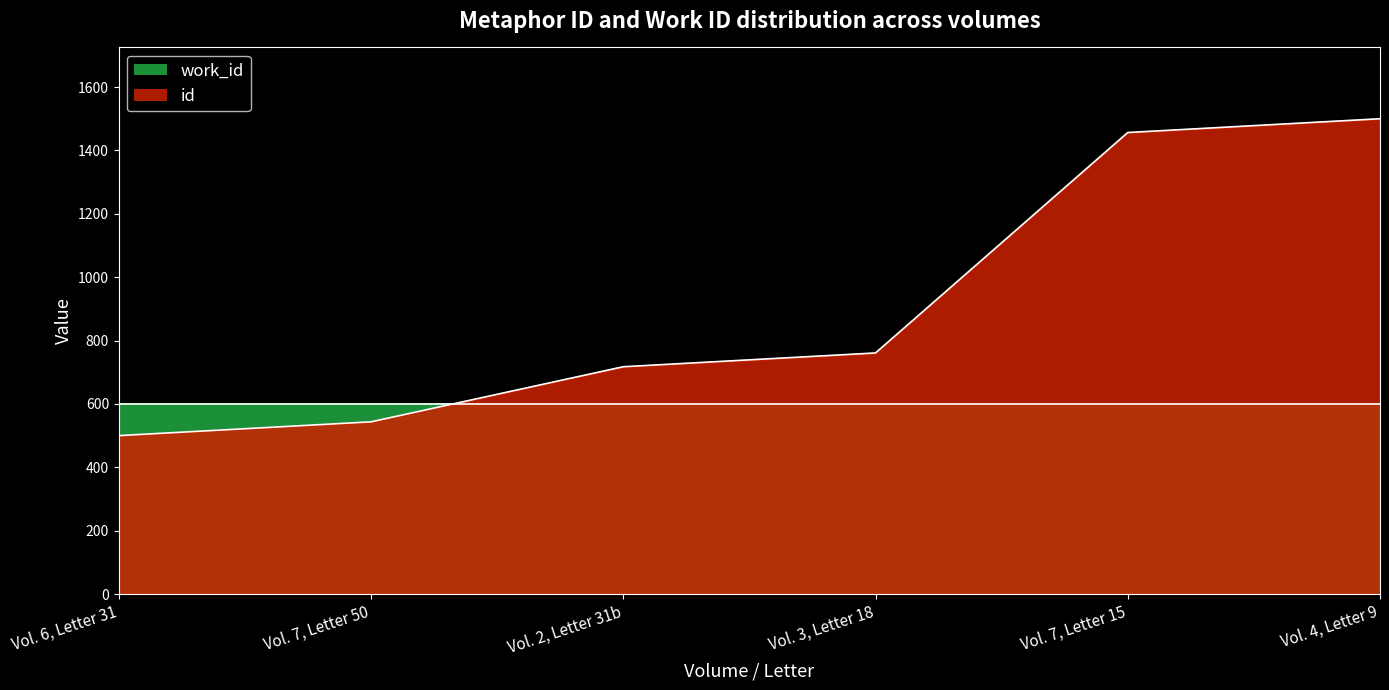

Where is the data nearest to the value 1000?

Vol. 3, Letter 18